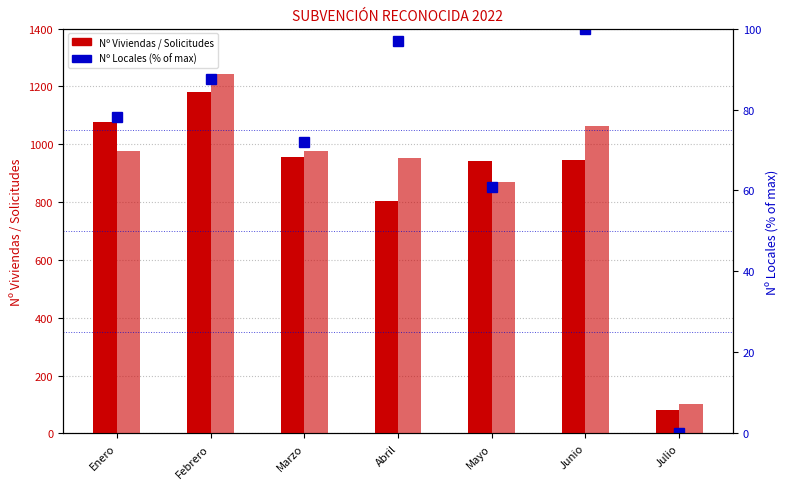

Is it true that Nº Viviendas equals 396.1 at Abril?

False